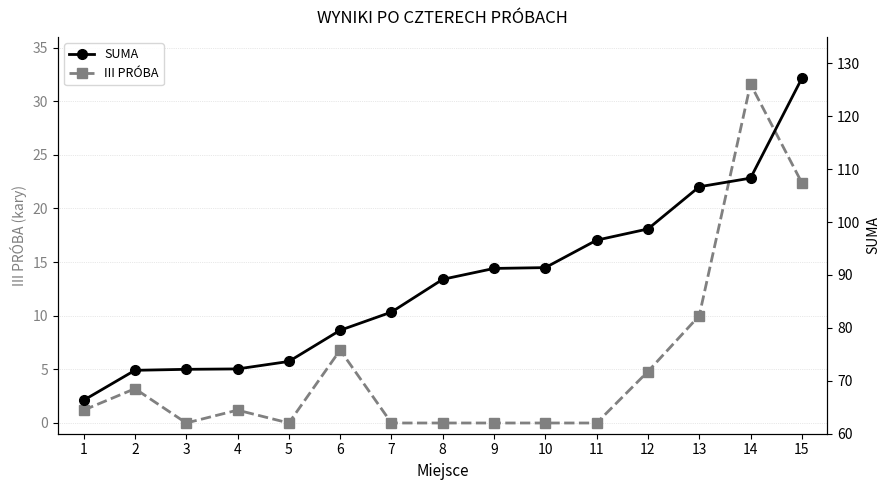

Where is the first local minimum for III PRÓBA?

3